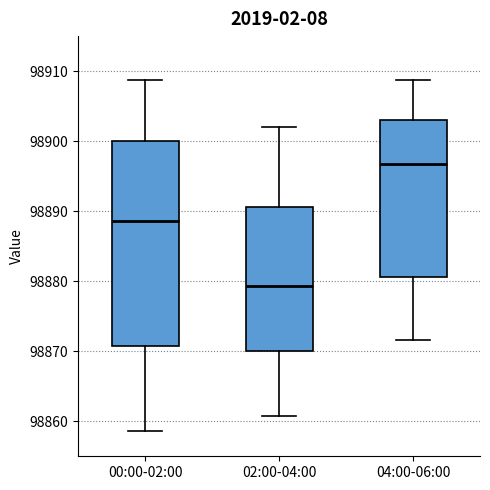

Which box is the tallest, from its lower edge to its upper edge?

00:00-02:00